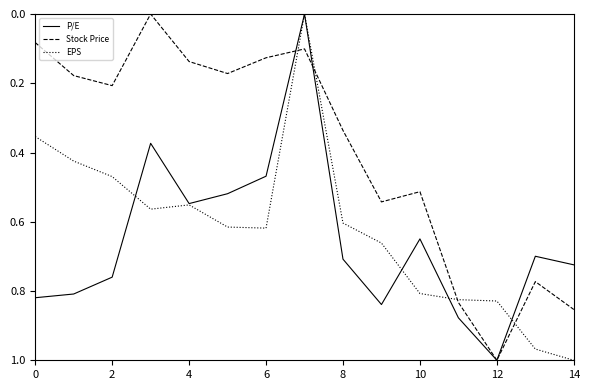

Is this an area chart (filled region under the line)?

No